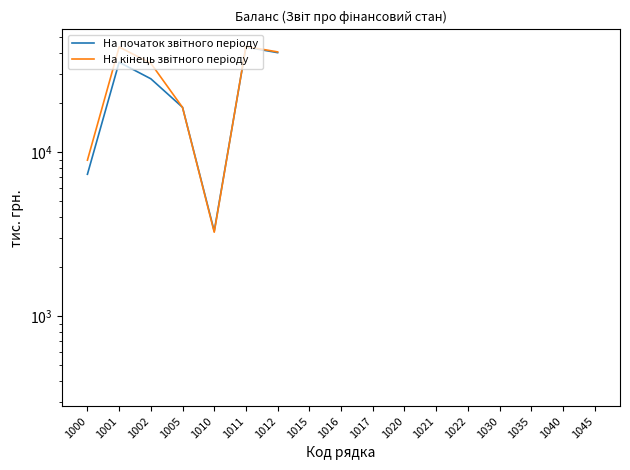

What is the value of the На початок звітного періоду point at the 2nd from the left?

35269.0